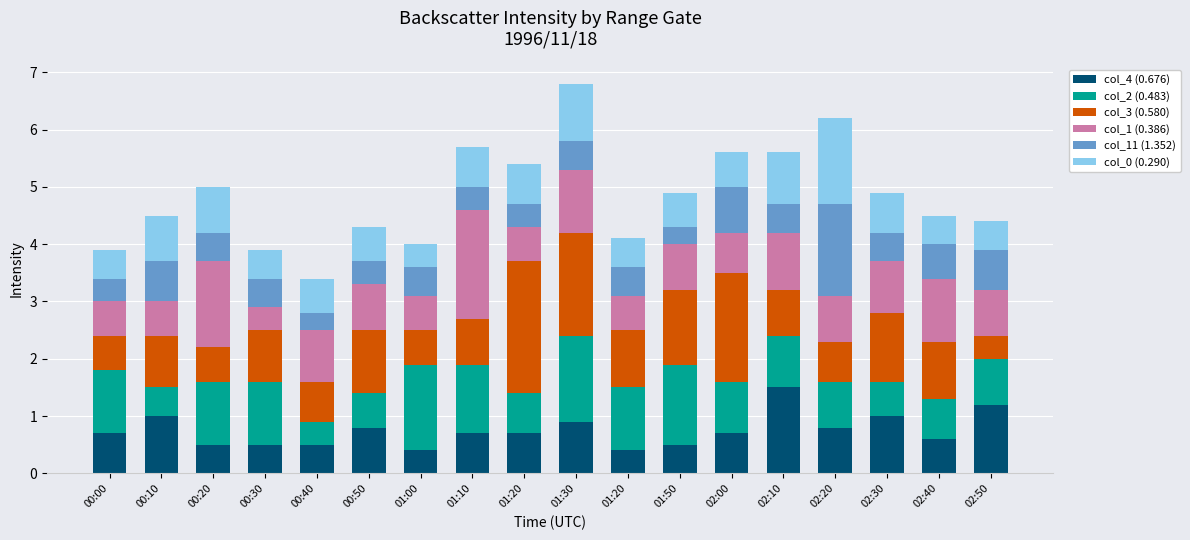

How many categories are shown in the chart?

18